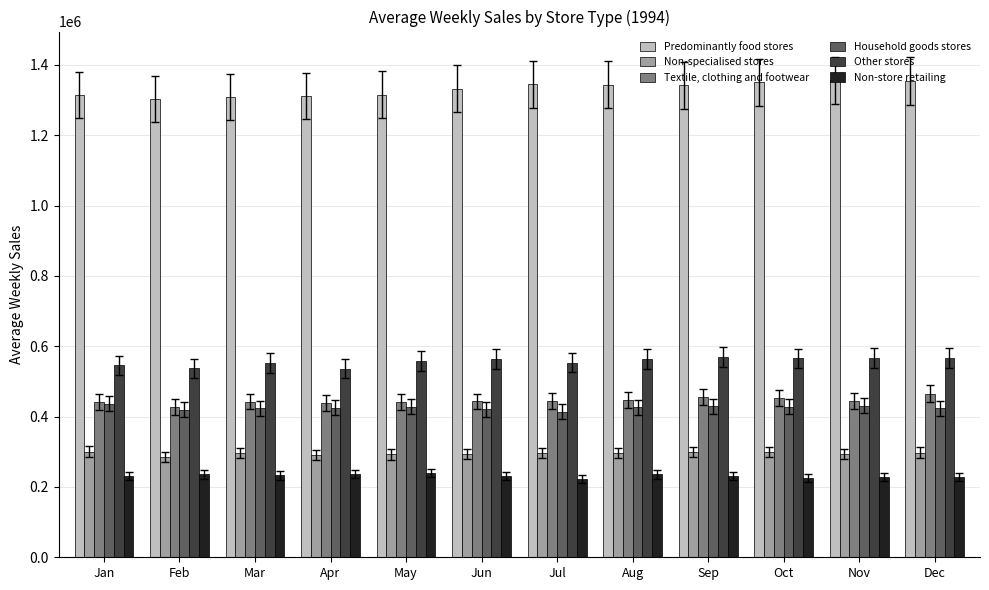

What is the average value of the Other stores series?

556734.5